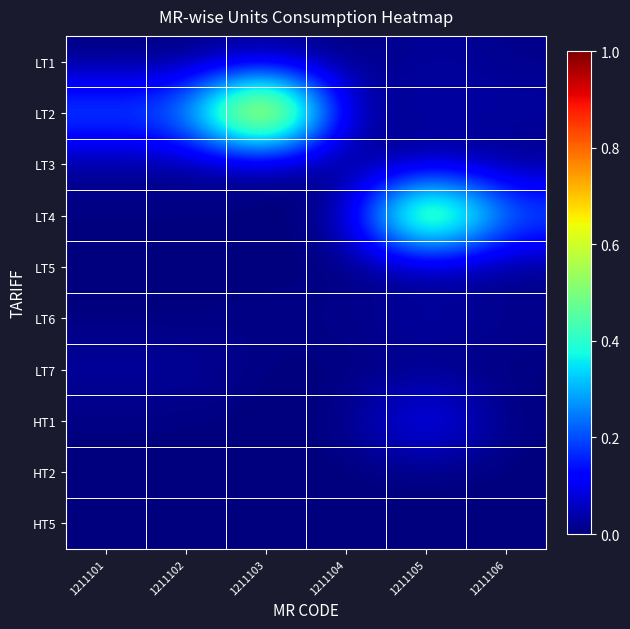

Which category has the lowest value across all series?

1211101